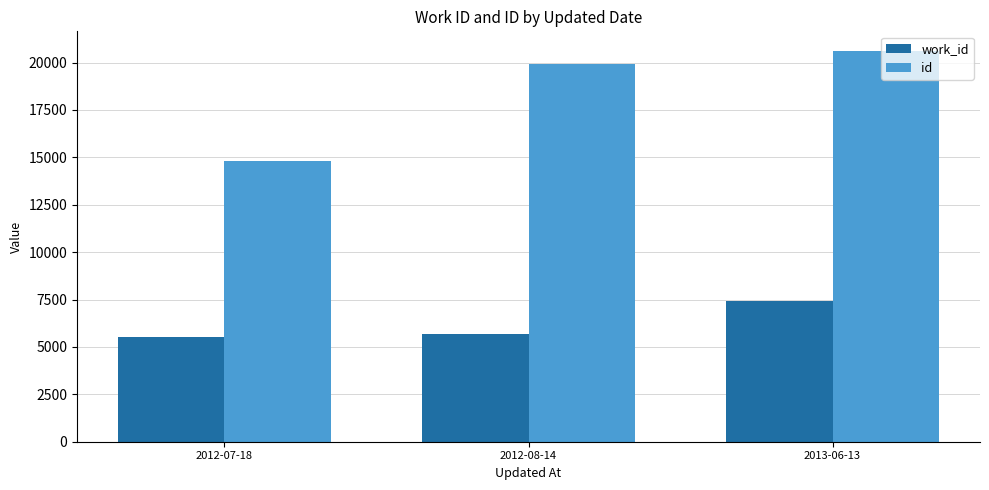

What position from the right is 2012-07-18?

3